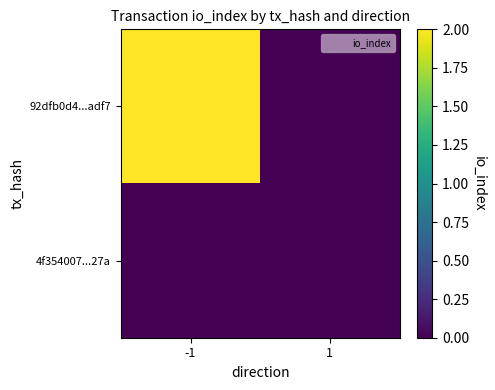

Rank the series at 1 from highest to lowest value.

92dfb0d4...adf7, 4f354007...27a